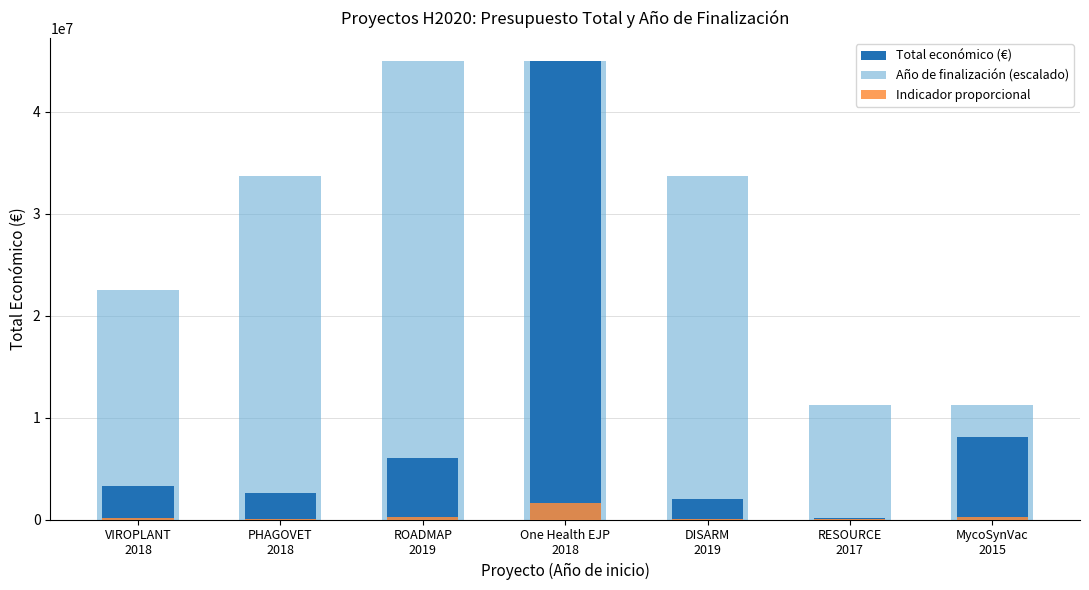

How many data points in Indicador proporcional are less than 116605?

3